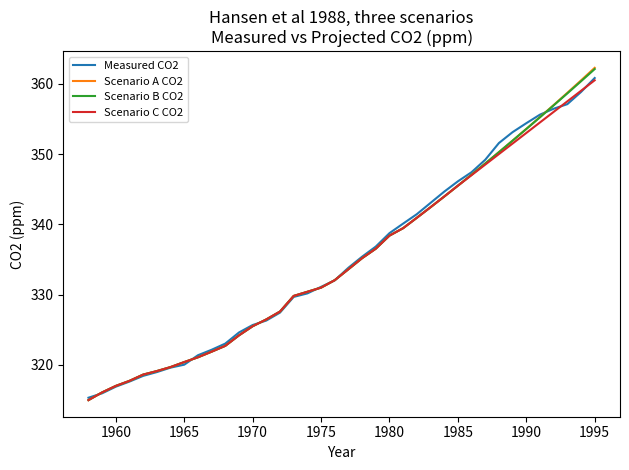

What is the highest value of the Measured CO2 series?

360.8